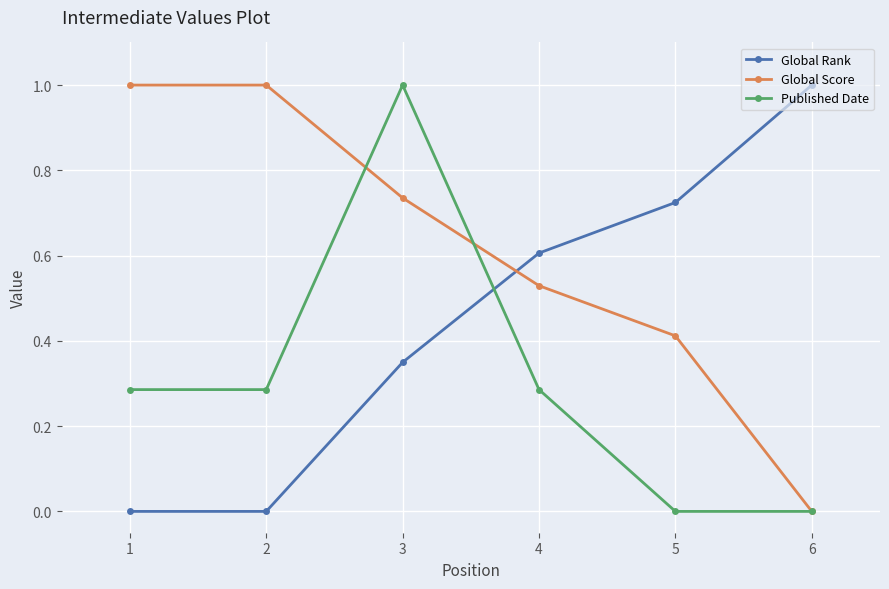

What is the greatest value displayed?

1.0